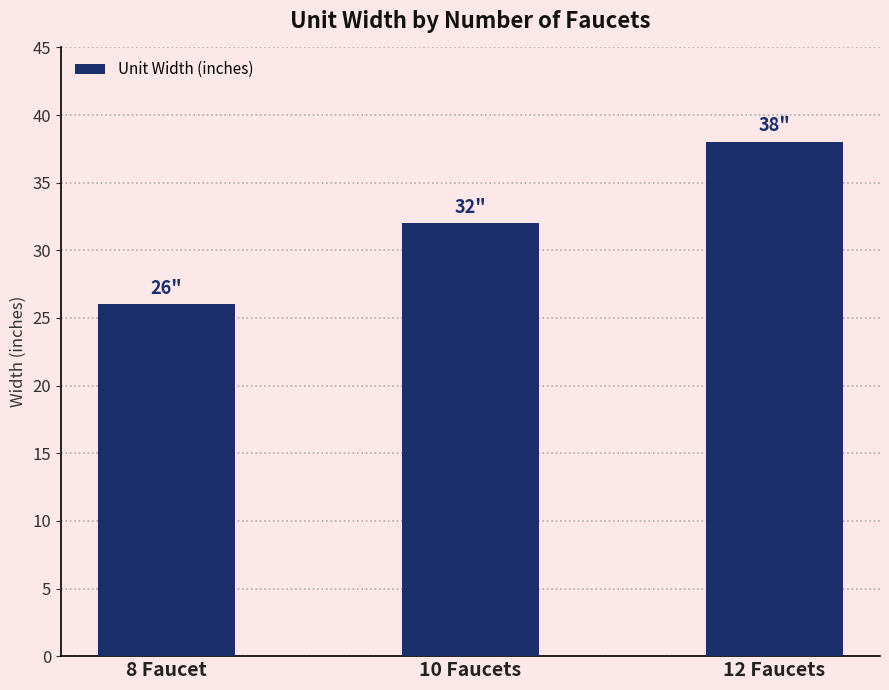

What is the ratio of the value at 8 Faucet to the value at 12 Faucets?

0.7